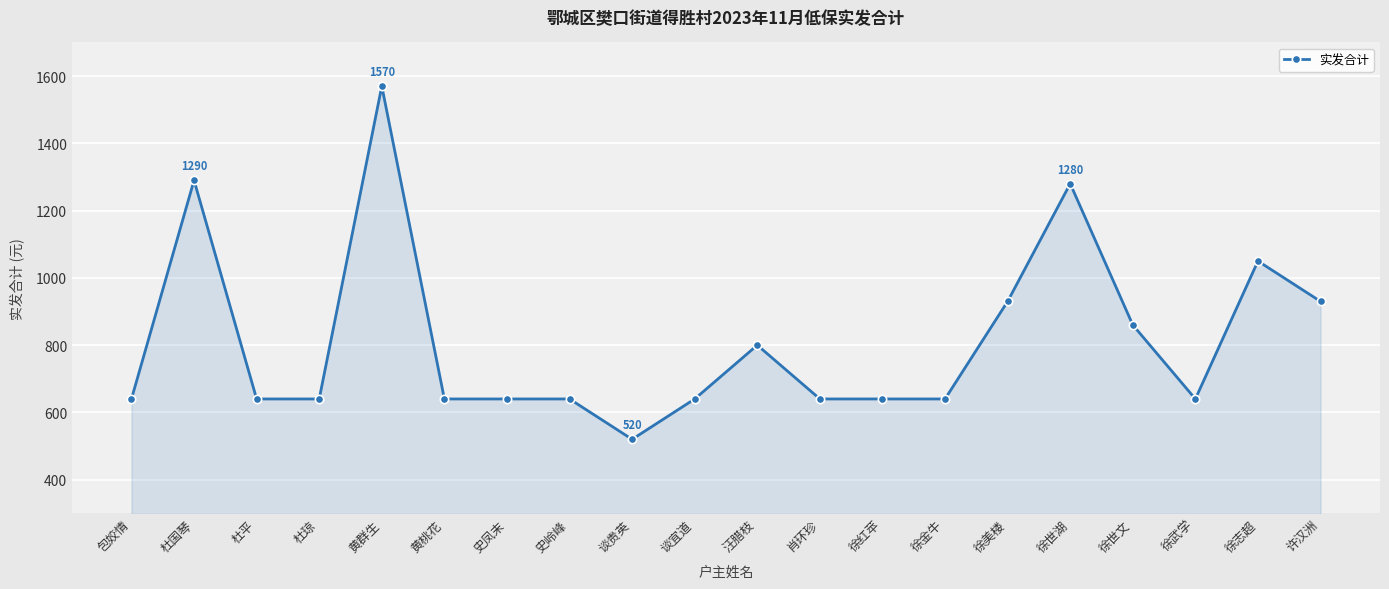

What position from the left is 徐志超?

19